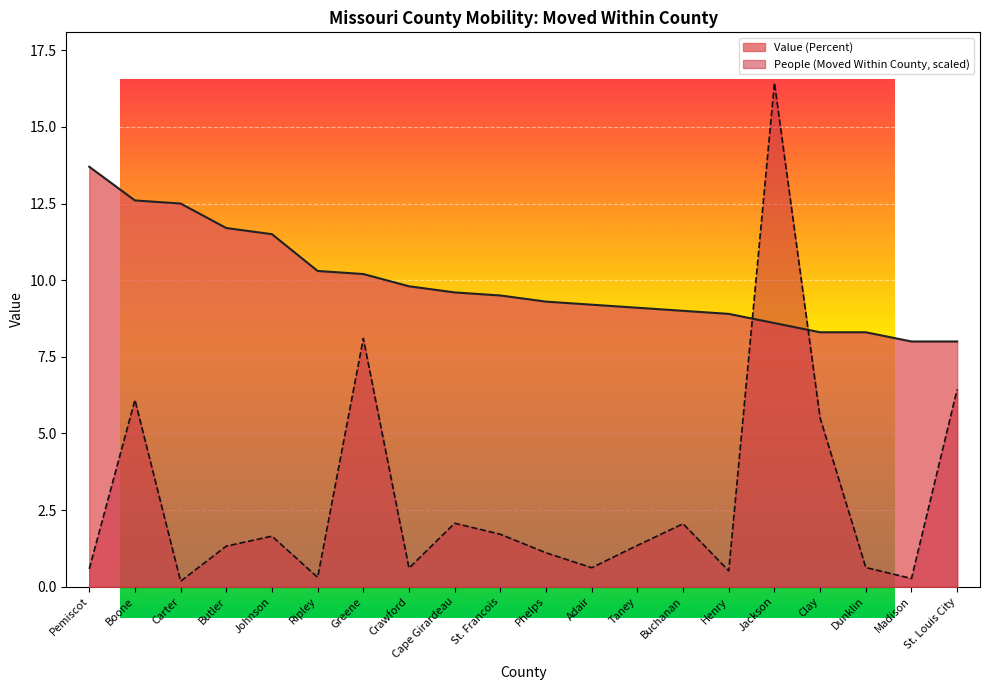

What is the value of the People (Moved Within County) point at the 11th from the left?

1.1